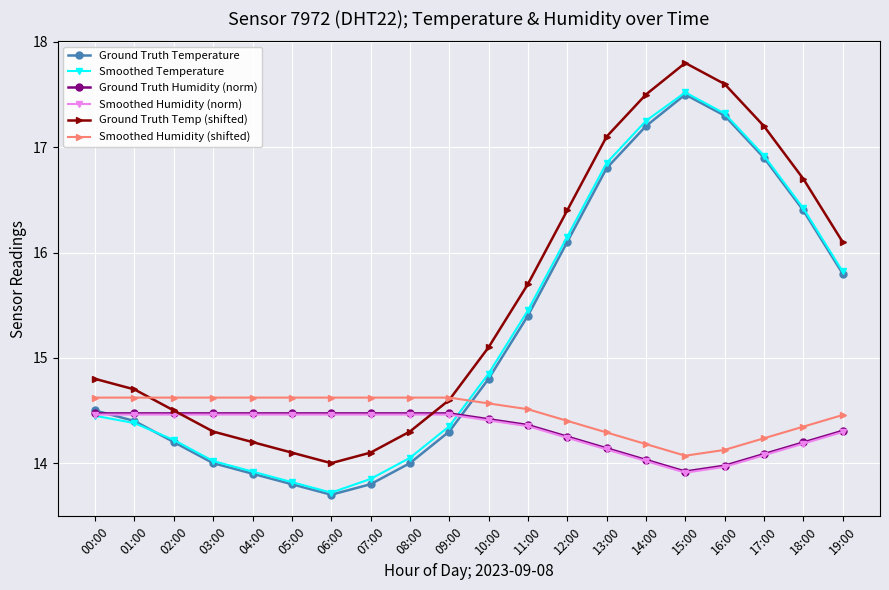

At how many categories does at least one series exceed 14?

20